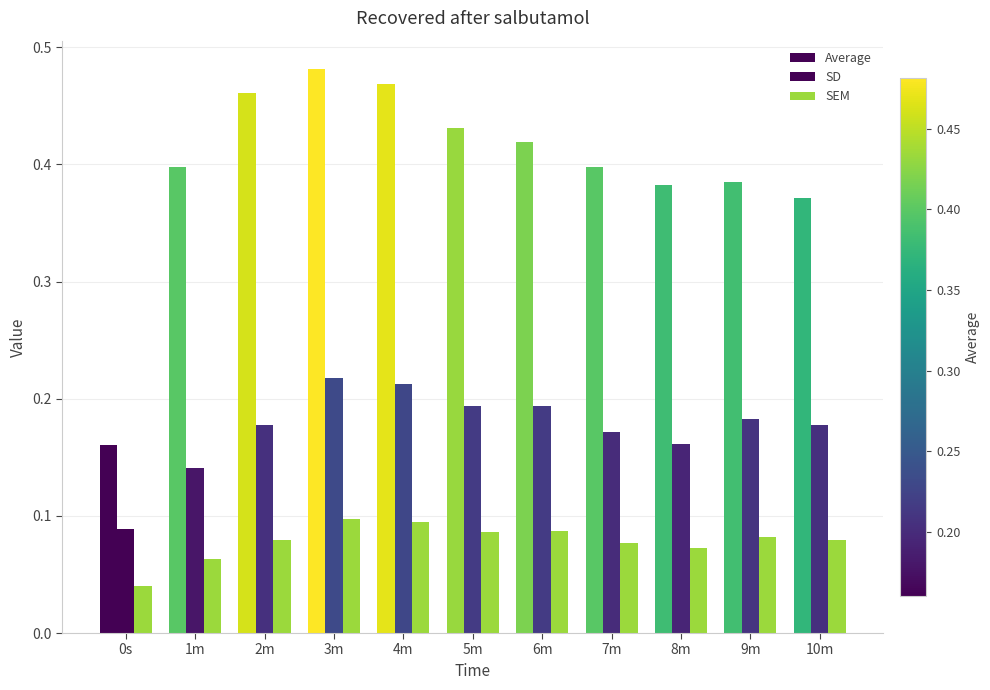

What is the average value of the SEM series?

0.1